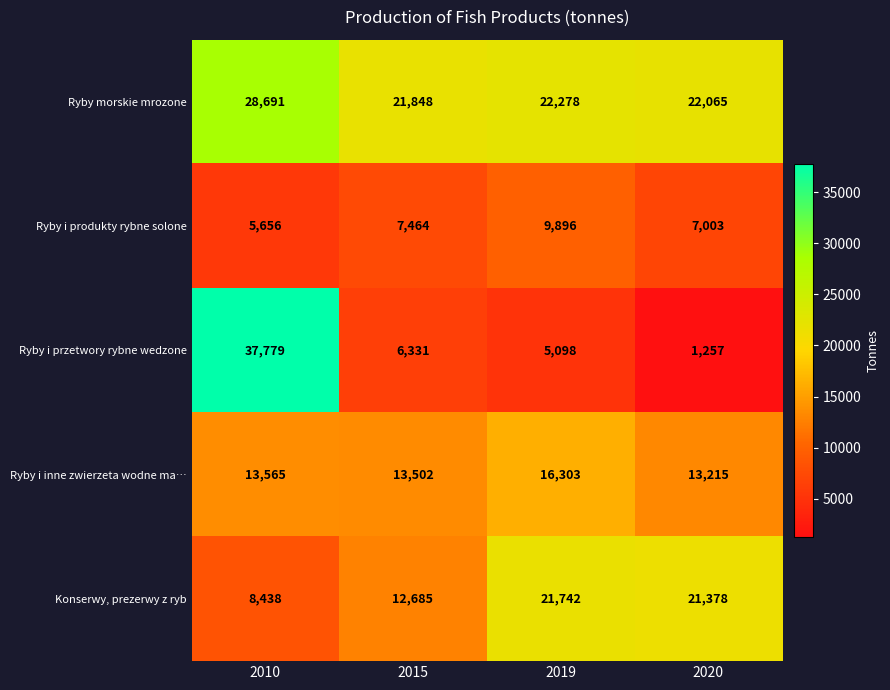

At which category does the chart reach its minimum across all series?

2020